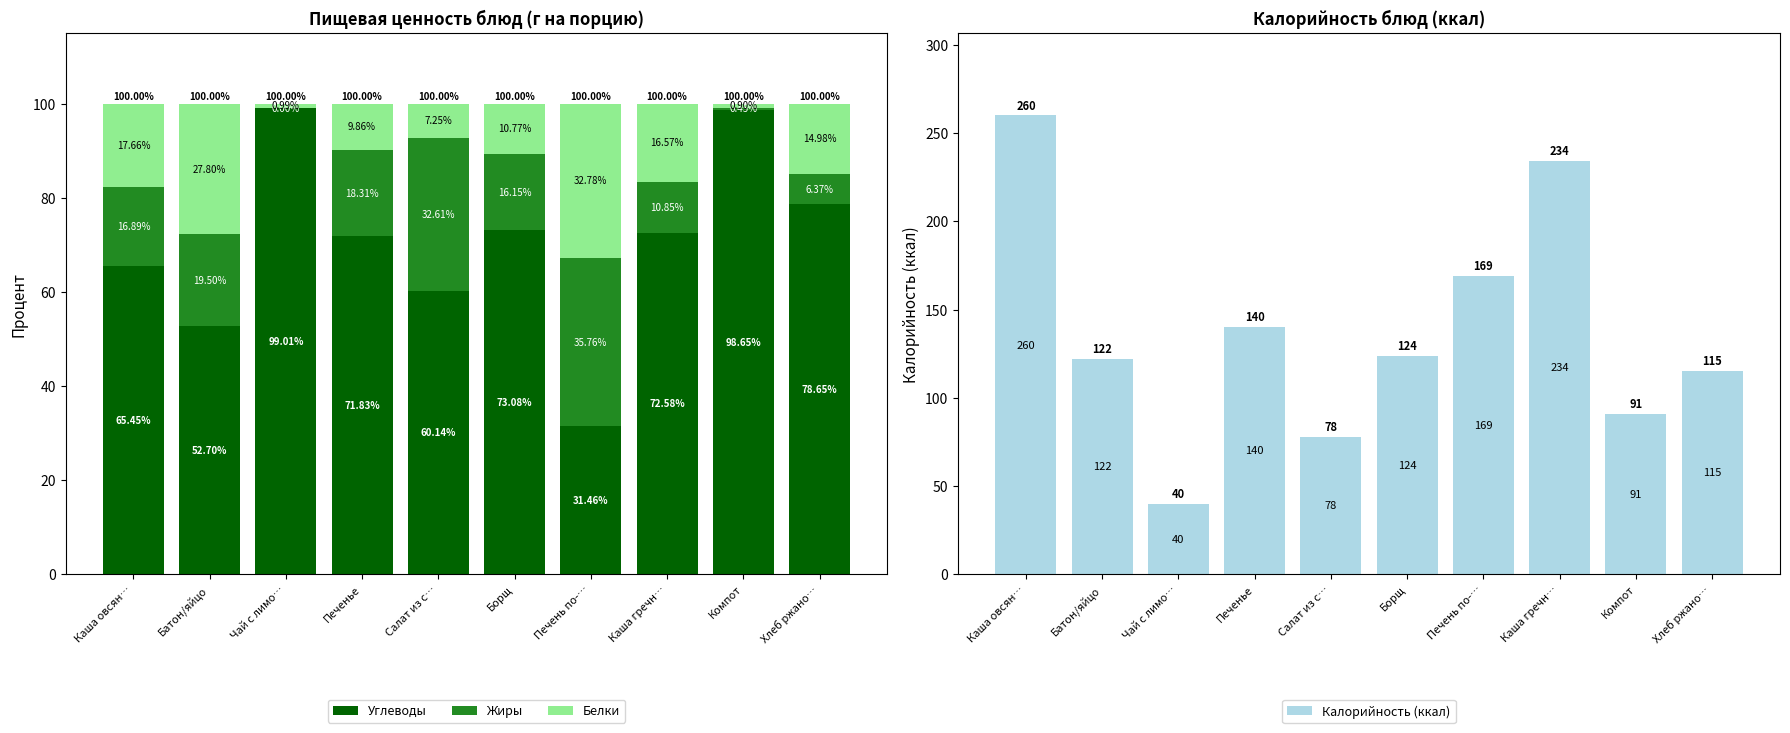

Reading left to right, transcribe all the data shown in this chart.

Углеводы: Каша овсян…=65.5	Батон/яйцо=52.7	Чай с лимо…=99.0	Печенье=71.8	Салат из с…=60.1	Борщ=73.1	Печень по-…=31.5	Каша гречн…=72.6	Компот=98.7	Хлеб ржано…=78.7
Жиры: Каша овсян…=16.9	Батон/яйцо=19.5	Чай с лимо…=0.0	Печенье=18.3	Салат из с…=32.6	Борщ=16.2	Печень по-…=35.8	Каша гречн…=10.8	Компот=0.4	Хлеб ржано…=6.4
Белки: Каша овсян…=17.7	Батон/яйцо=27.8	Чай с лимо…=1.0	Печенье=9.9	Салат из с…=7.2	Борщ=10.8	Печень по-…=32.8	Каша гречн…=16.6	Компот=0.9	Хлеб ржано…=15.0
Калорийность (ккал): Каша овсян…=260.0	Батон/яйцо=122.0	Чай с лимо…=40.0	Печенье=140.0	Салат из с…=78.0	Борщ=124.0	Печень по-…=169.0	Каша гречн…=234.0	Компот=91.0	Хлеб ржано…=115.0